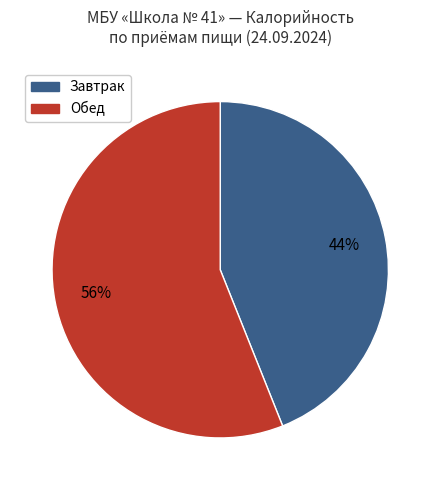

Combined, do Завтрак and Обед account for over 50%?

Yes